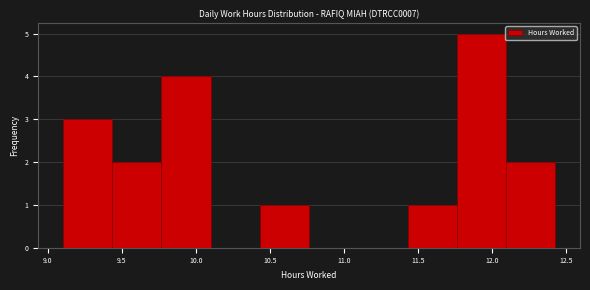

Reading left to right, transcribe this chart: for each bar, give the range it covers on the x-axis and its height. Neither the bar edges nor the heights are printed on the chart, so give them approximately, as read against the axes.

9.10 to 9.45: 3
9.45 to 9.75: 2
9.75 to 10.10: 4
10.10 to 10.45: 0
10.45 to 10.75: 1
10.75 to 11.10: 0
11.10 to 11.45: 0
11.45 to 11.75: 1
11.75 to 12.10: 5
12.10 to 12.45: 2